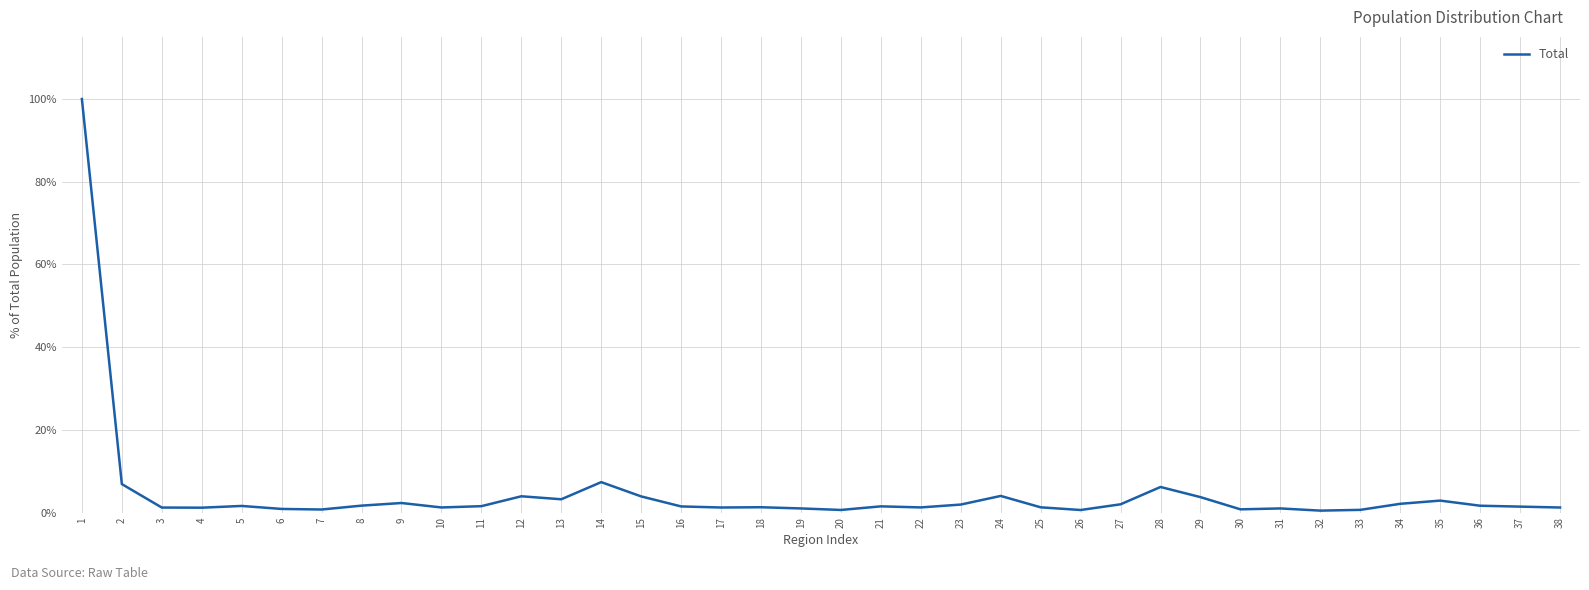

Is it true that the value at 7 is 0.7?

True